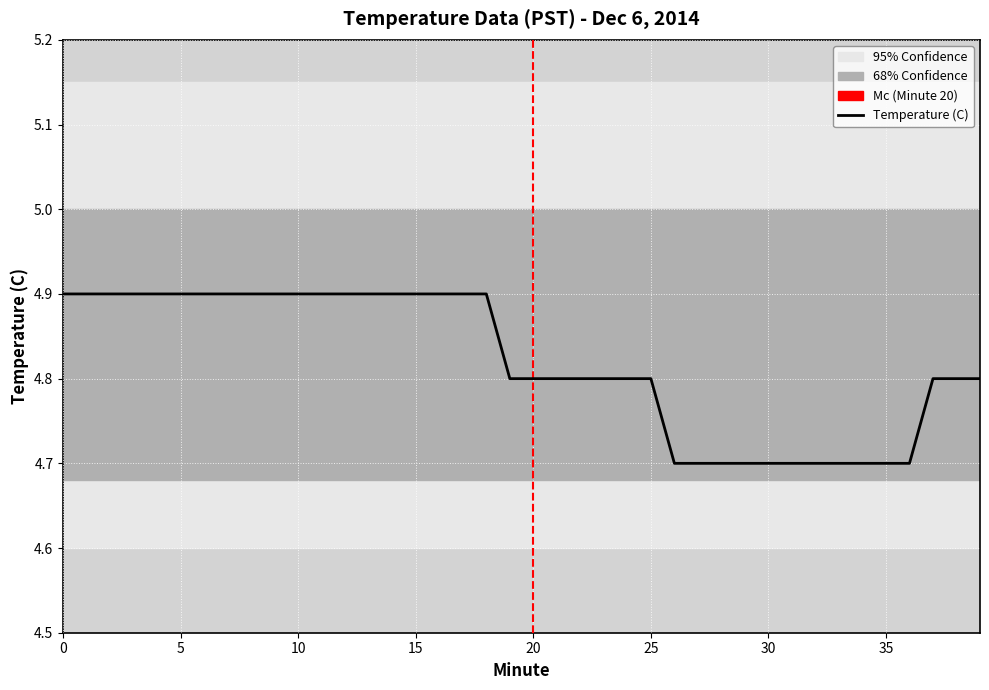

What is the minimum value shown in the chart?

4.7